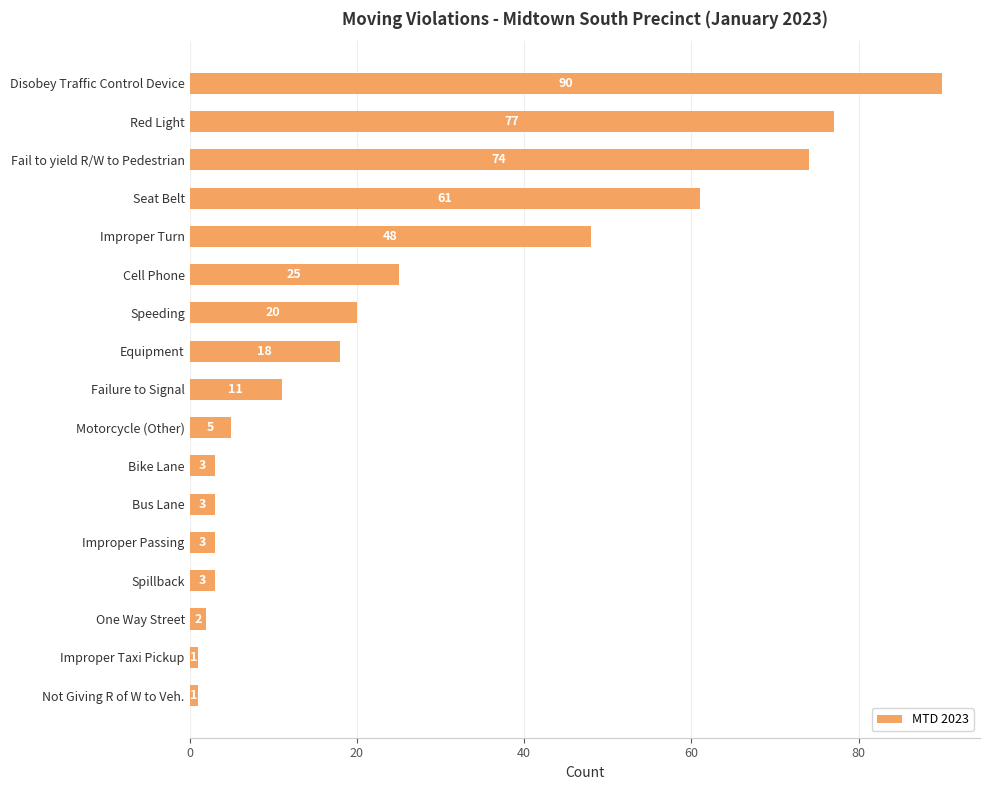

How many values are below 11?

8